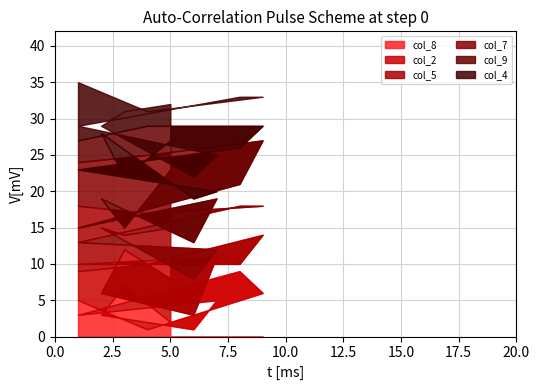

At which label does col_7 first exceed 6?

4